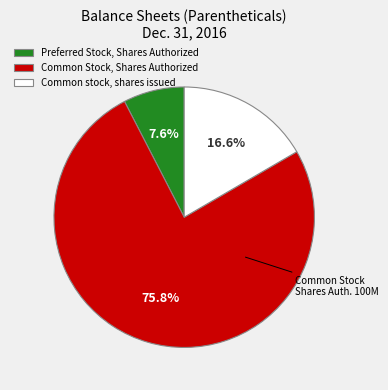

What is the ratio of the value at Common Stock, Shares Authorized to the value at Preferred Stock, Shares Authorized?

10.0